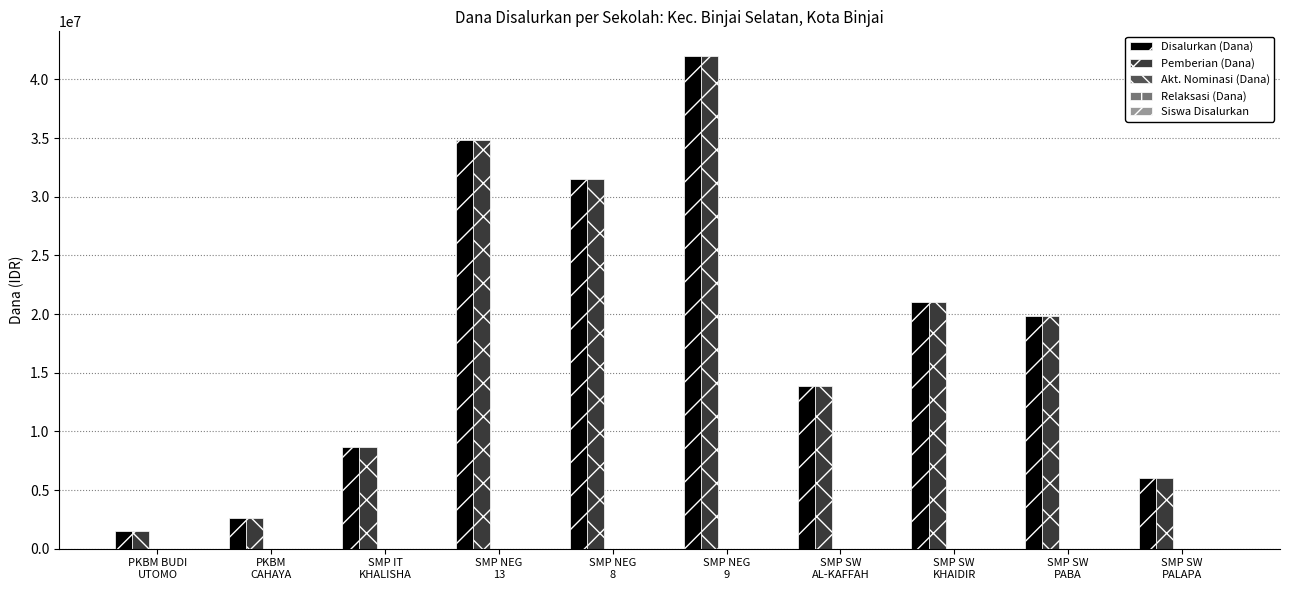

True or false: Siswa Disalurkan has a value of 78 at SMP NEG
8.

False